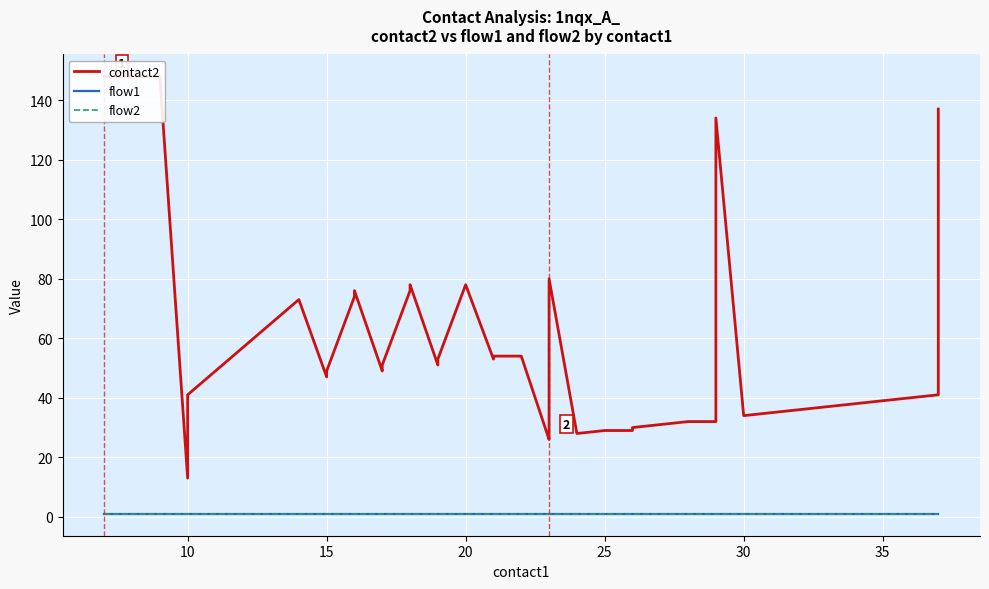

Reading left to right, list all the values displayed in this chart.

contact2: 148	148	13	41	73	47	49	74	76	49	51	76	78	51	53	78	53	54	54	26	27	80	28	29	29	30	31	32	32	33	134	34	35	36	37	38	39	40	41	137
flow1: 1	1	1	1	1	1	1	1	1	1	1	1	1	1	1	1	1	1	1	1	1	1	1	1	1	1	1	1	1	1	1	1	1	1	1	1	1	1	1	1
flow2: 1	1	1	1	1	1	1	1	1	1	1	1	1	1	1	1	1	1	1	1	1	1	1	1	1	1	1	1	1	1	1	1	1	1	1	1	1	1	1	1